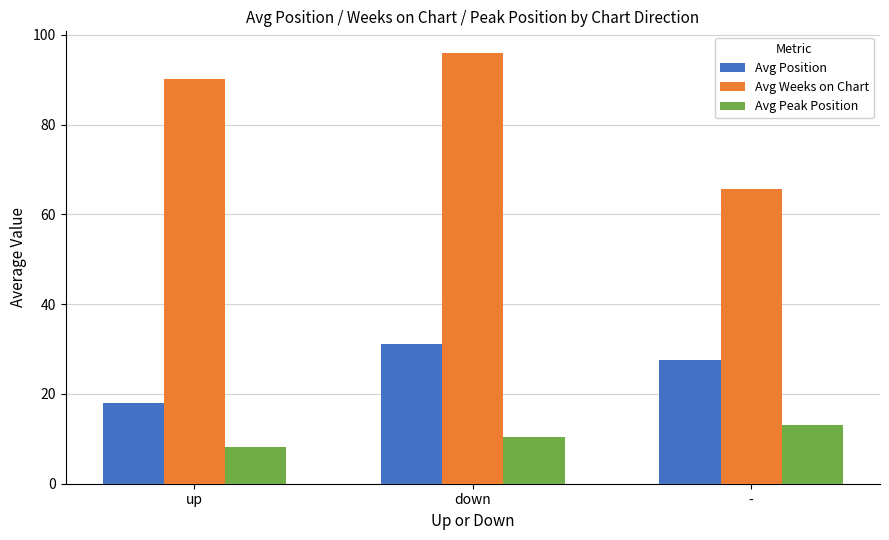

Which category has the lowest value across all series?

up